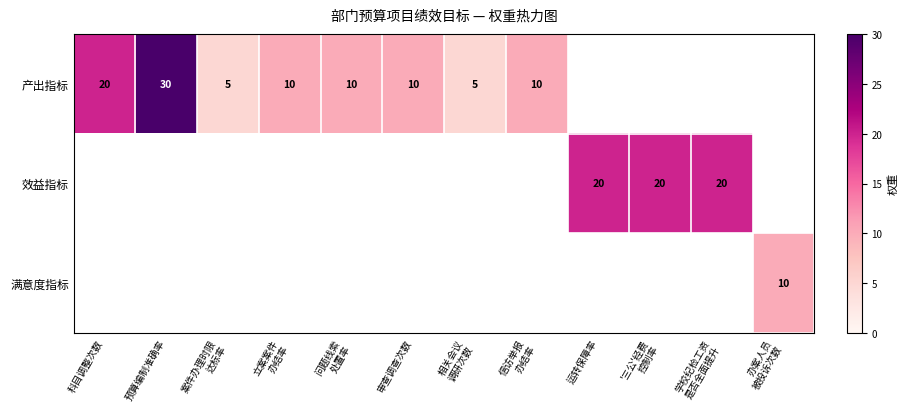

How many distinct data groups are displayed?

3